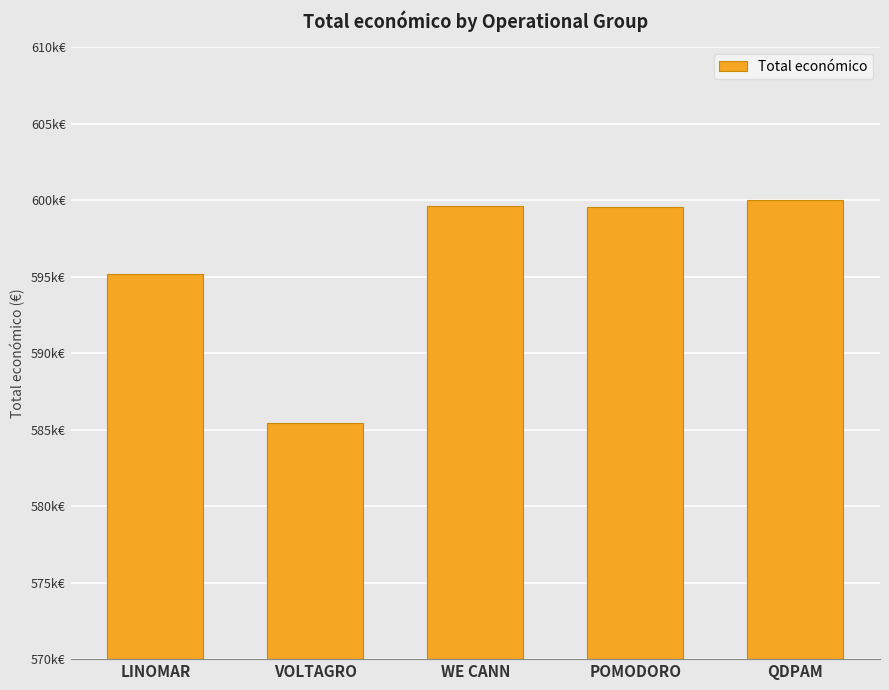

What is the approximate value at VOLTAGRO, to the nearest 10?

585460